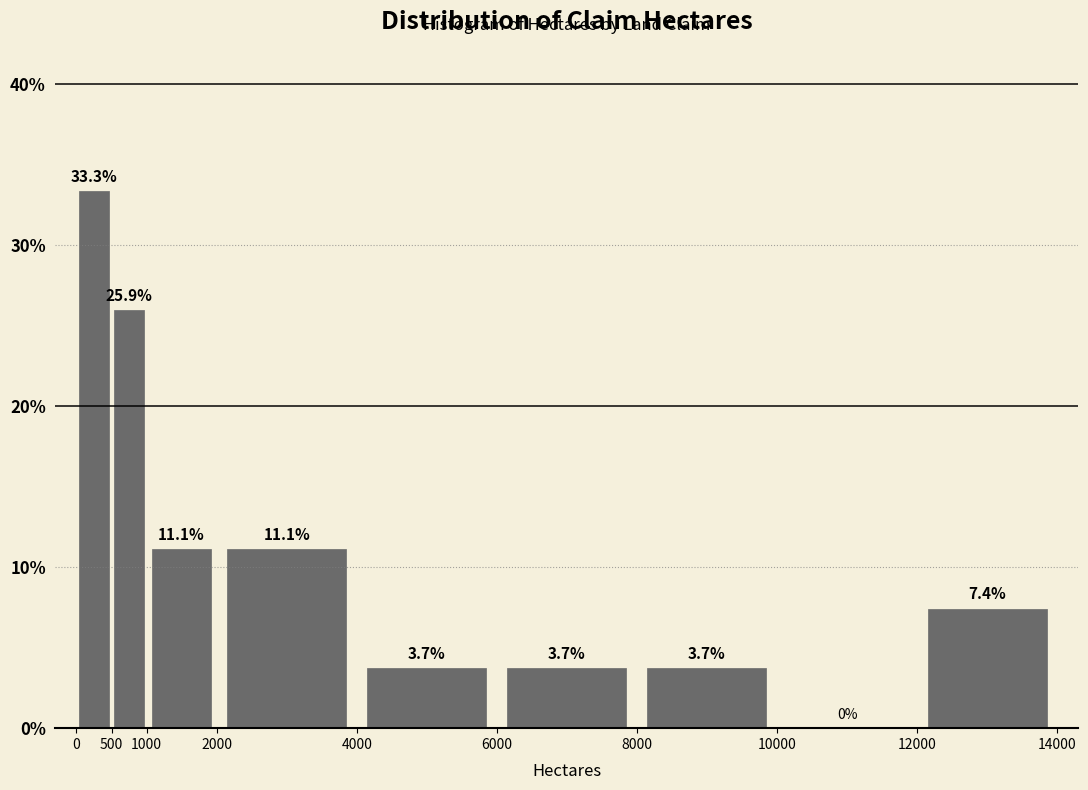

Which range on the x-axis has the tallest bar?

0 to 500